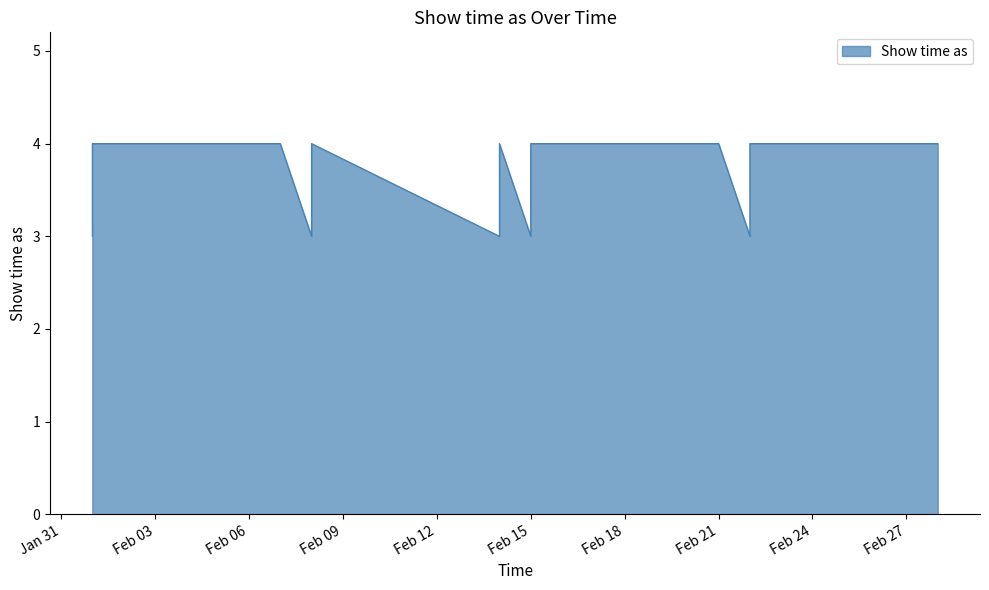

At which label is the value closest to 3?

1/2/2014